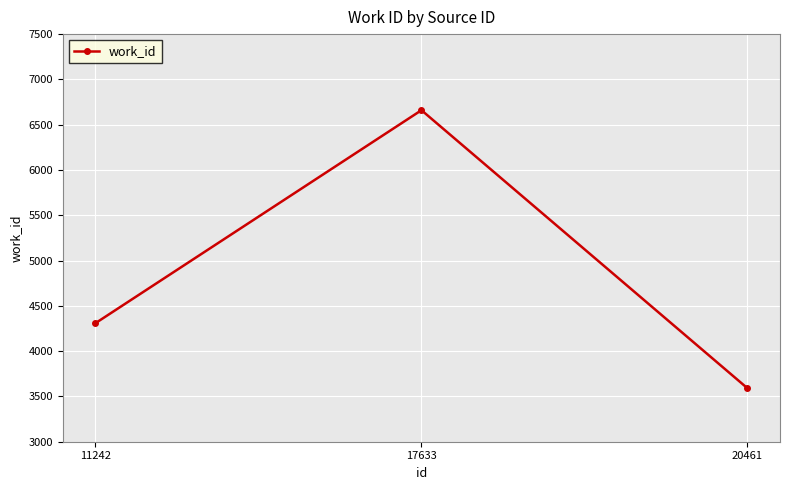

What is the difference between the values at 20461 and 11242?

718